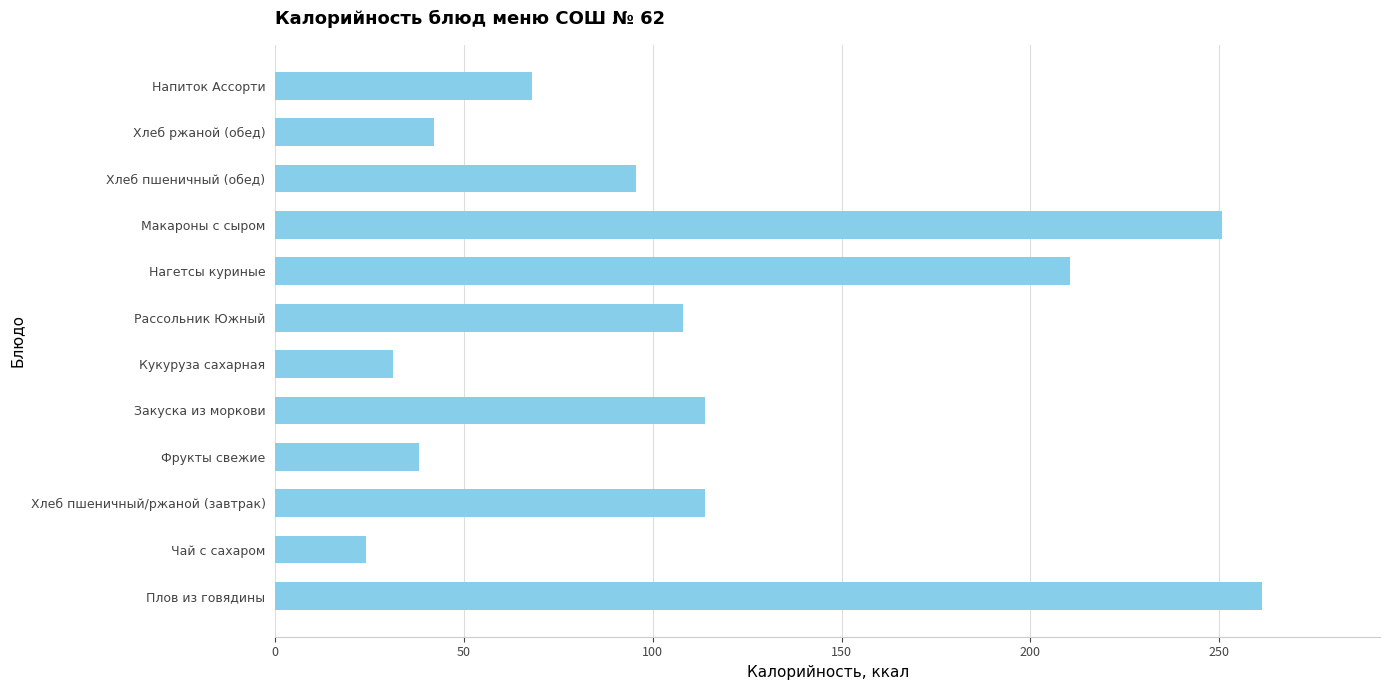

Which has a higher value, Закуска из моркови or Кукуруза сахарная?

Закуска из моркови